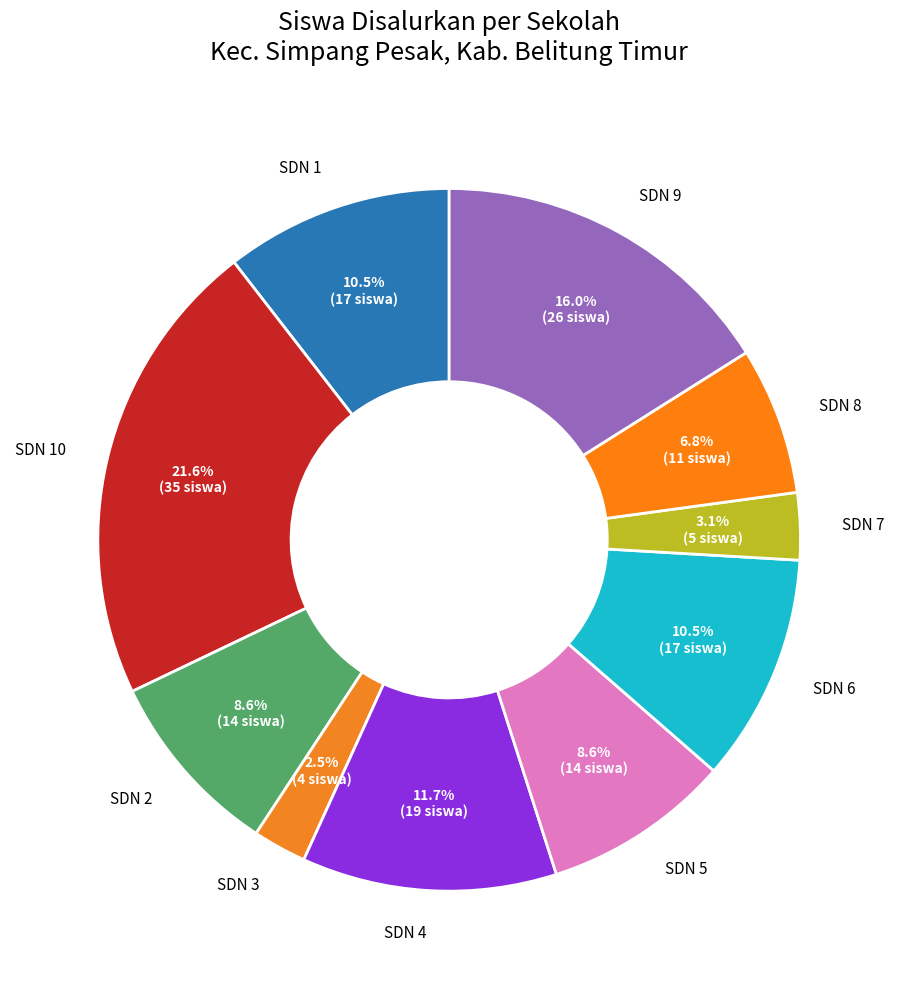

Combined, do SDN 2 and SDN 1 account for over 50%?

No